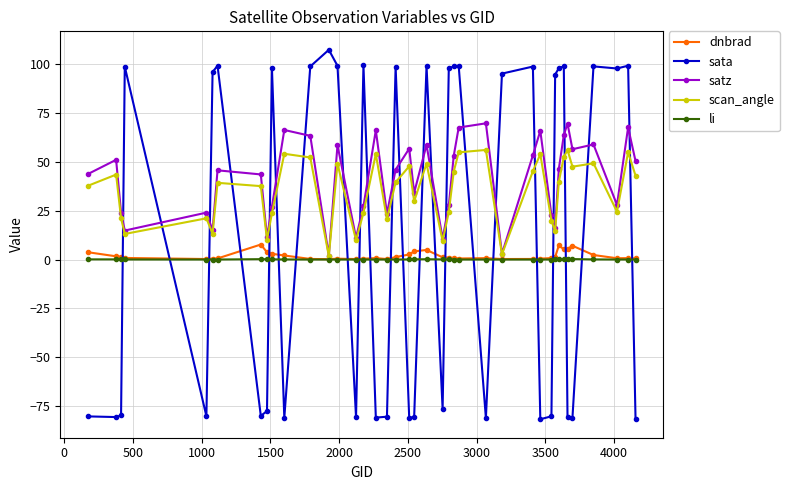

After their last crossing, which series has the higher values: scan_angle or sata?

scan_angle